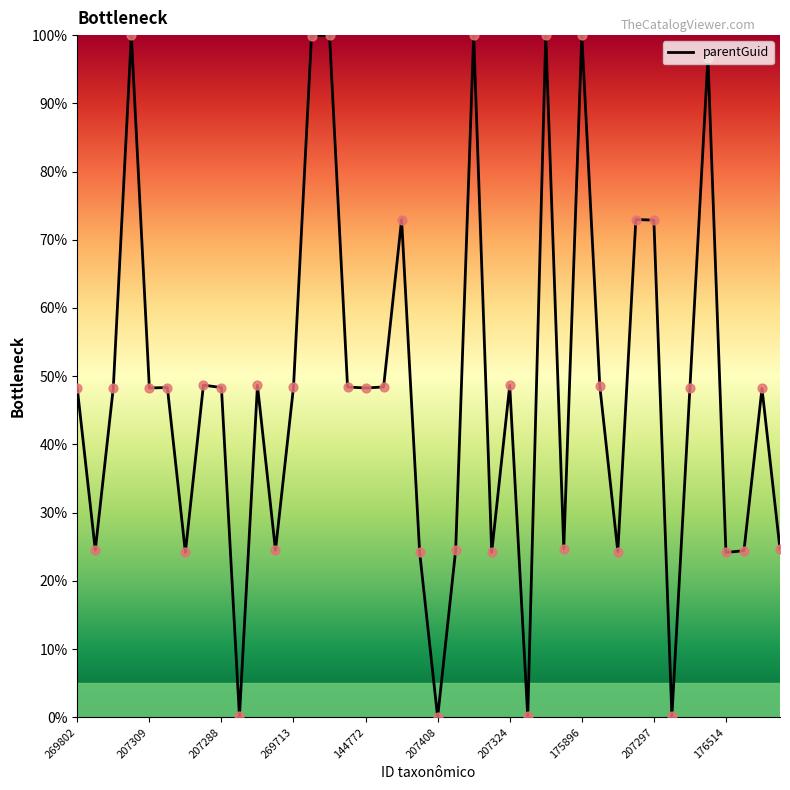

What is the difference between the maximum and minimum values?

100.0